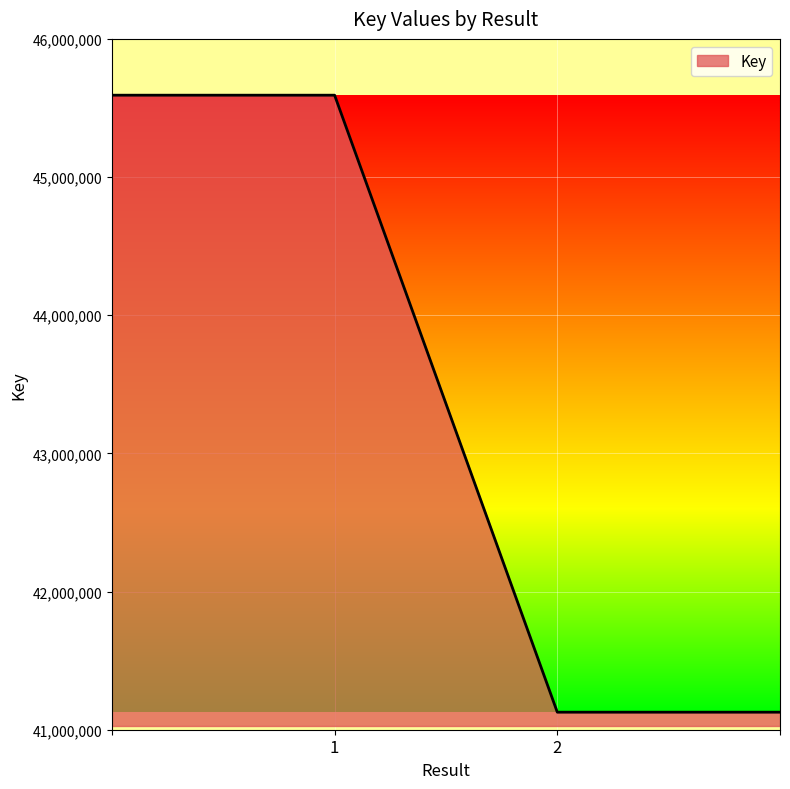

What is the smallest value displayed?

41127003